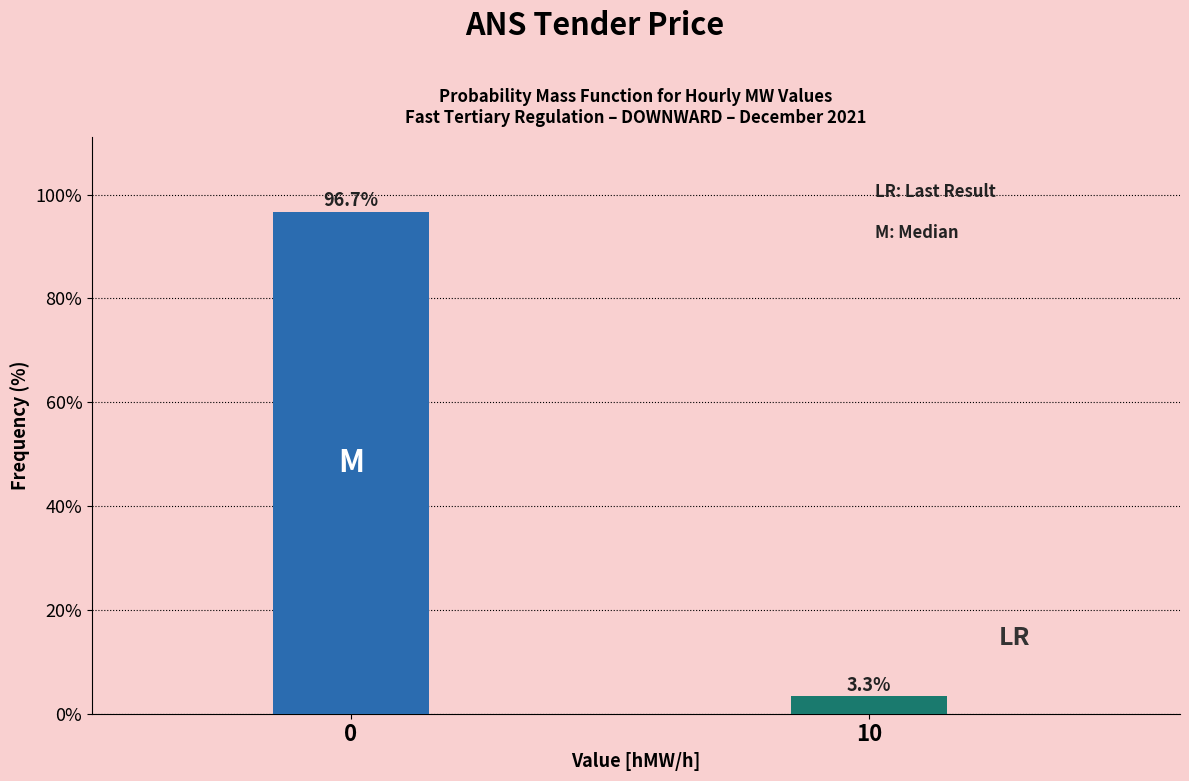

Reading right to left, extract all data points from this chart.

10=3.3	0=96.7